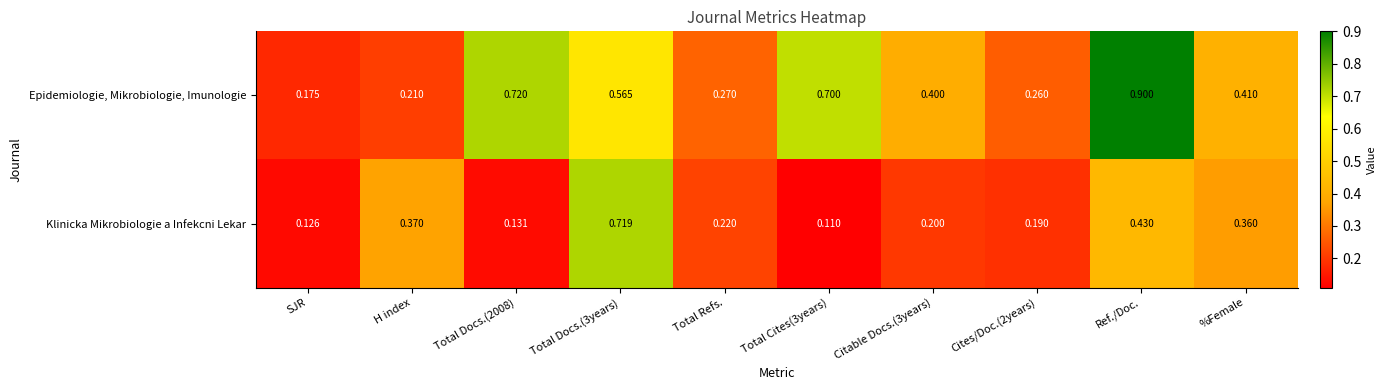

How many series are shown in this chart?

2